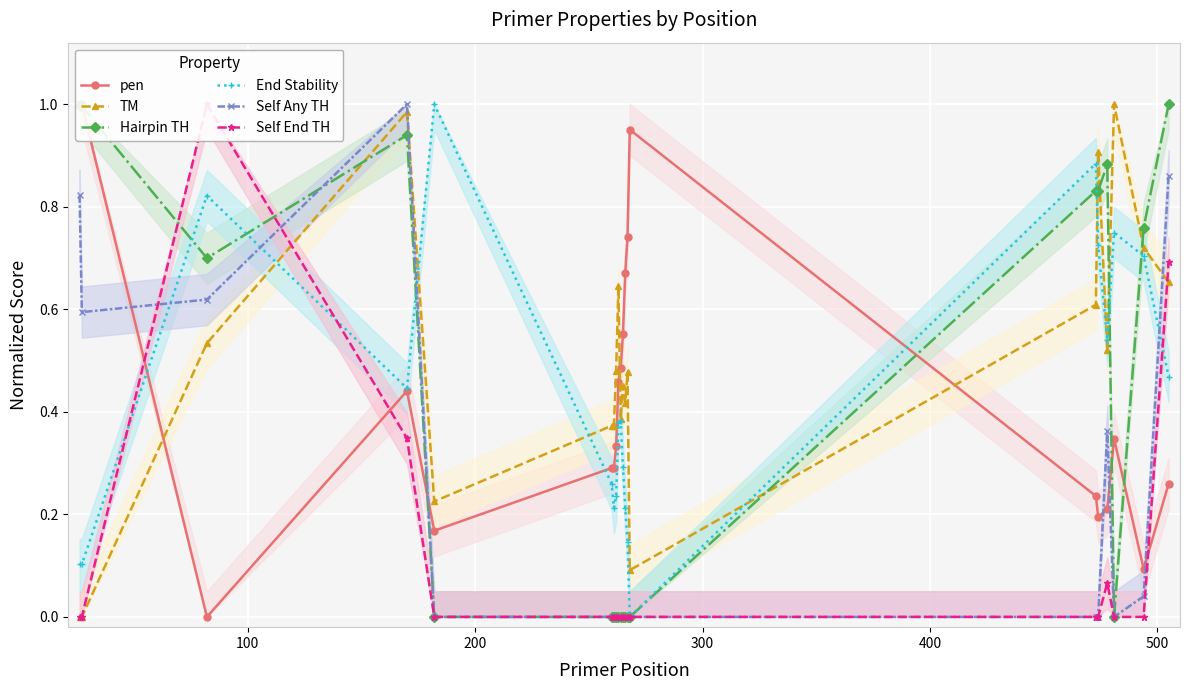

True or false: TM has more than 0 interior local peaks.

True